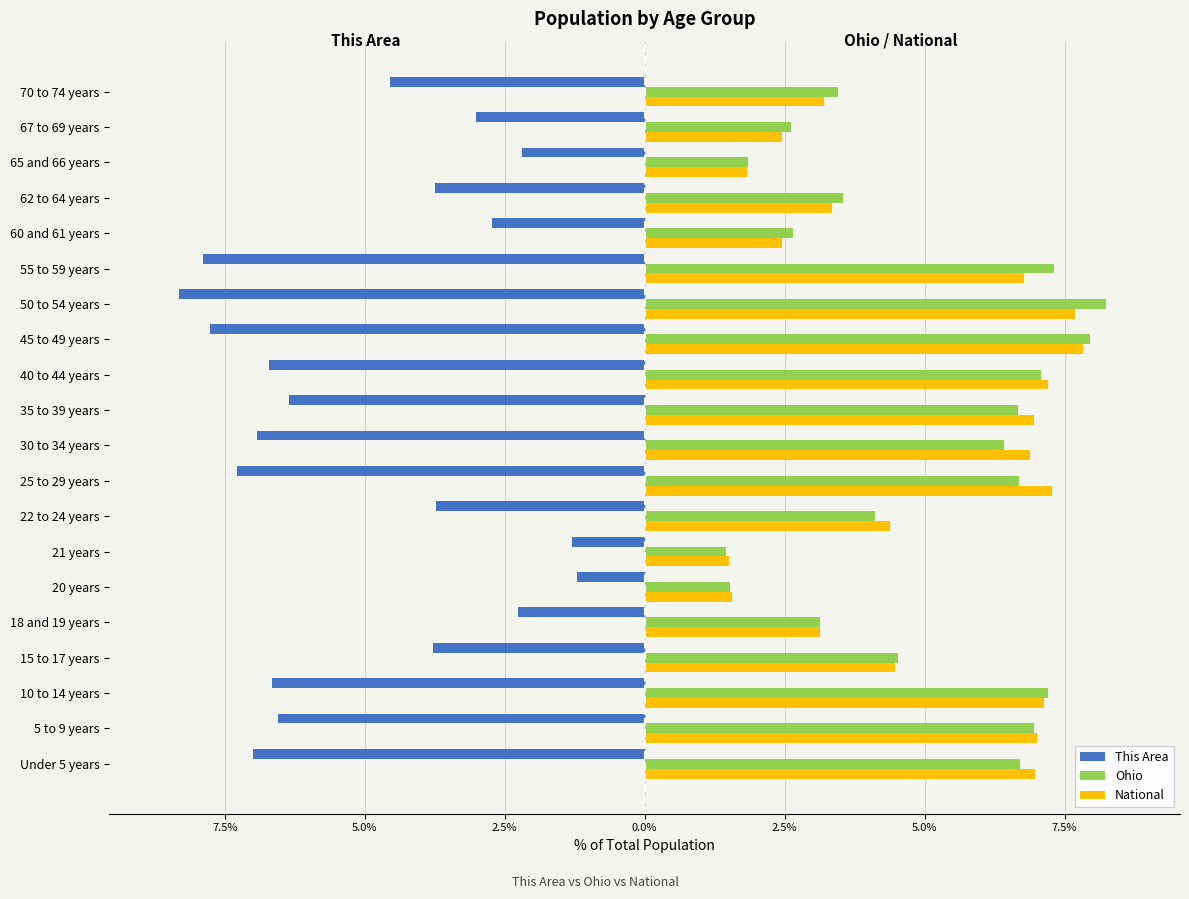

What are all the series names shown in the legend?

This Area, Ohio, National